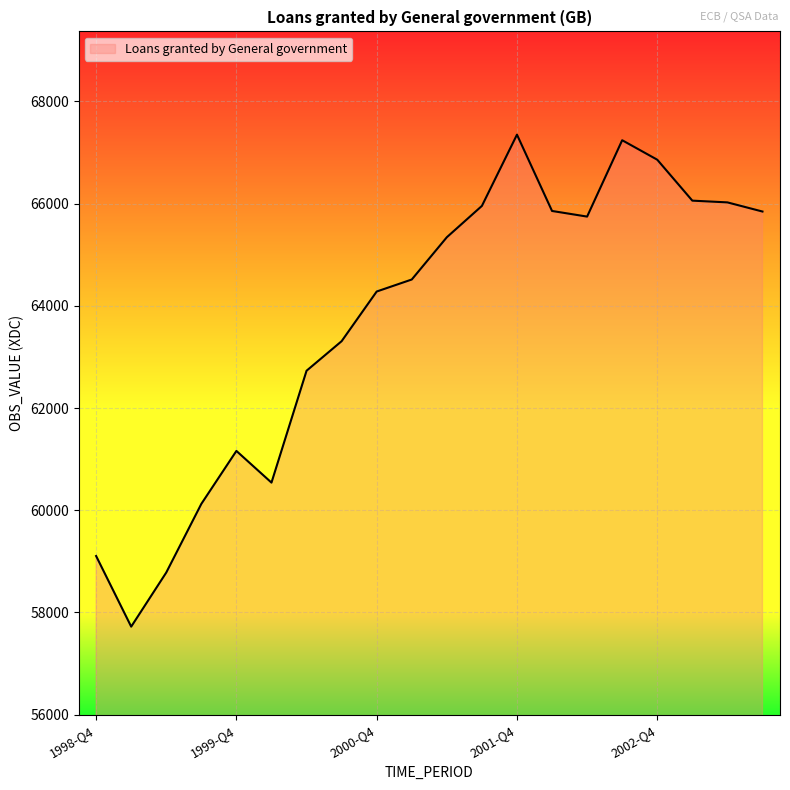

What is the greatest value displayed?

67349